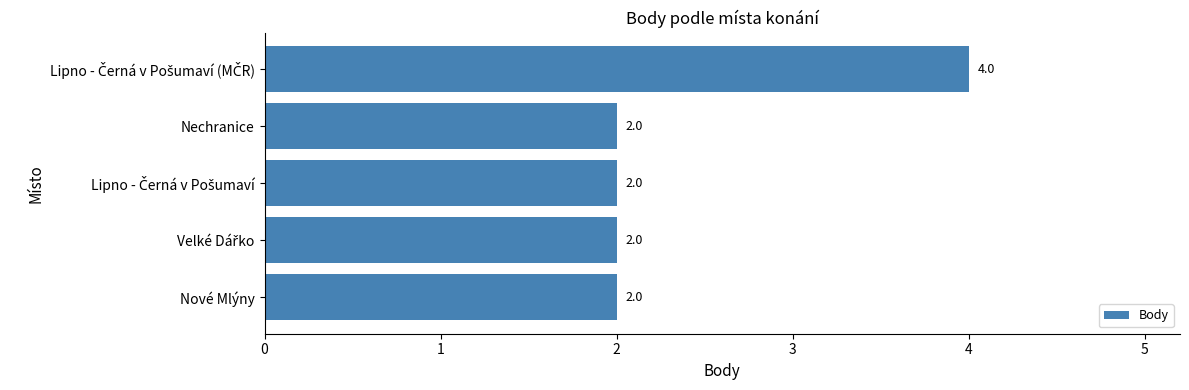

How many values are between 2 and 3?

4